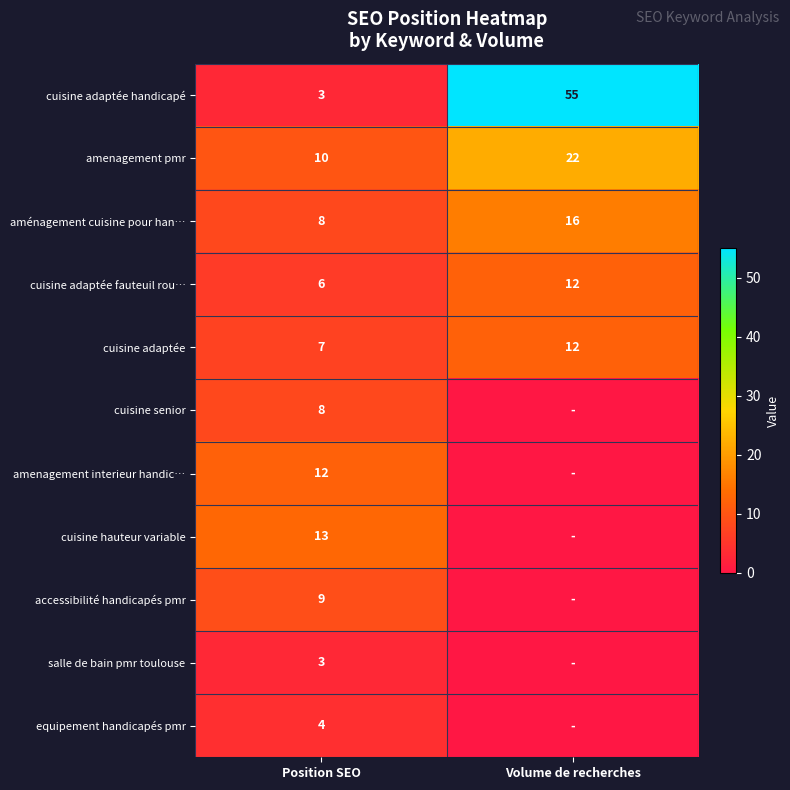

What is the difference between the maximum and minimum values in the equipement handicapés pmr series?

4